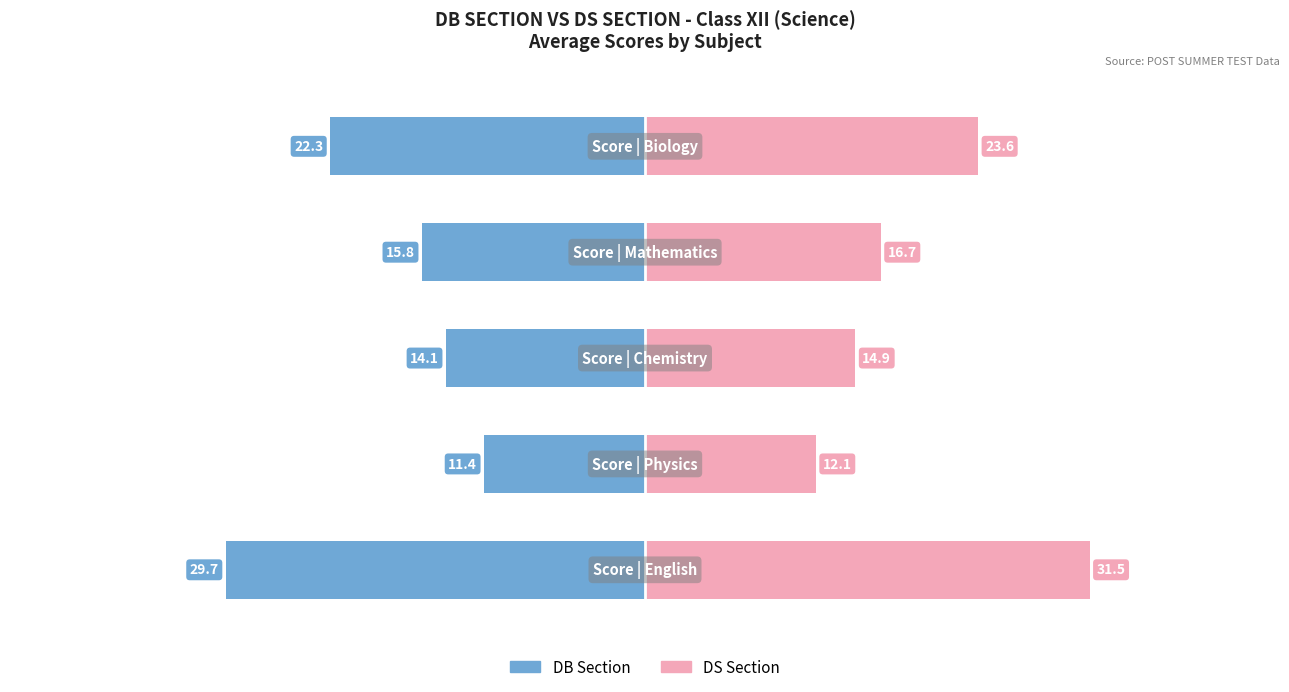

What is the value of the DS Section bar at the 1st from the left?

31.5